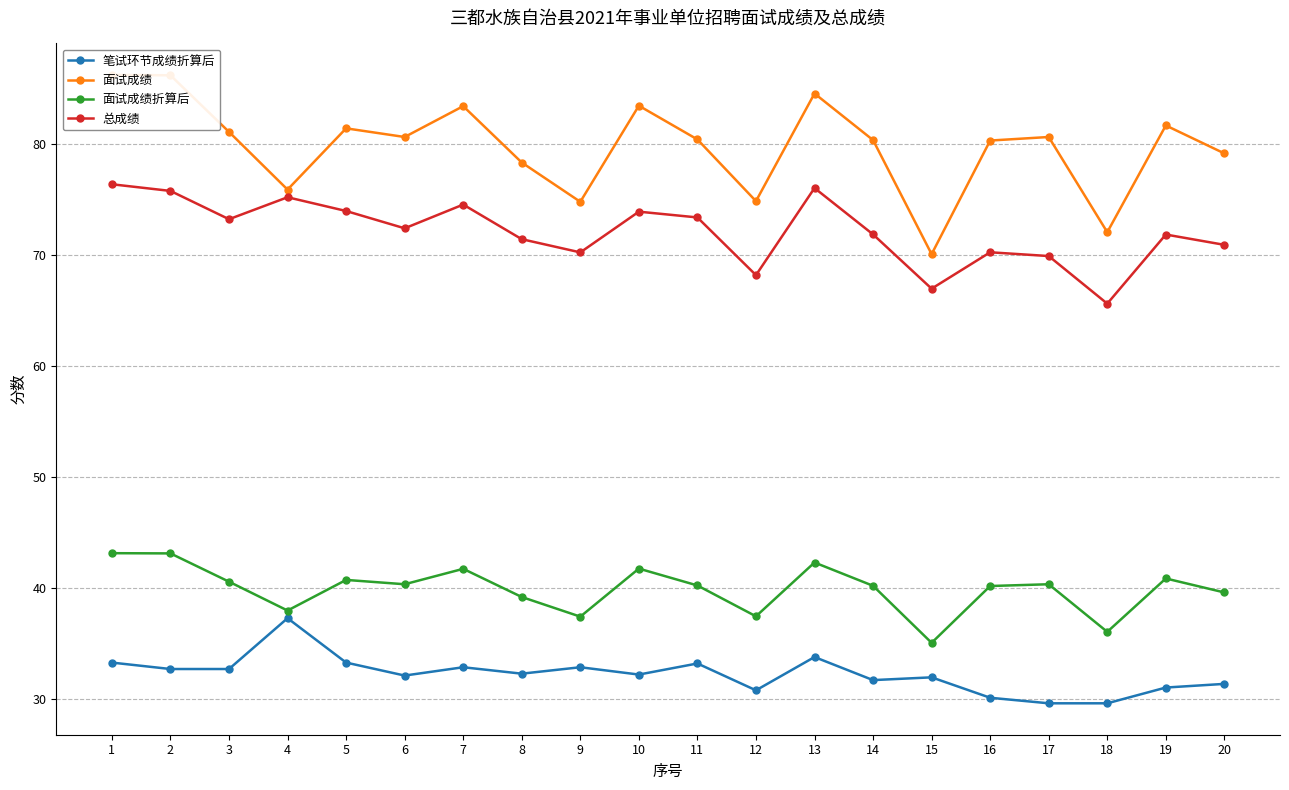

Is it true that 面试成绩 equals 119.0 at 6?

False